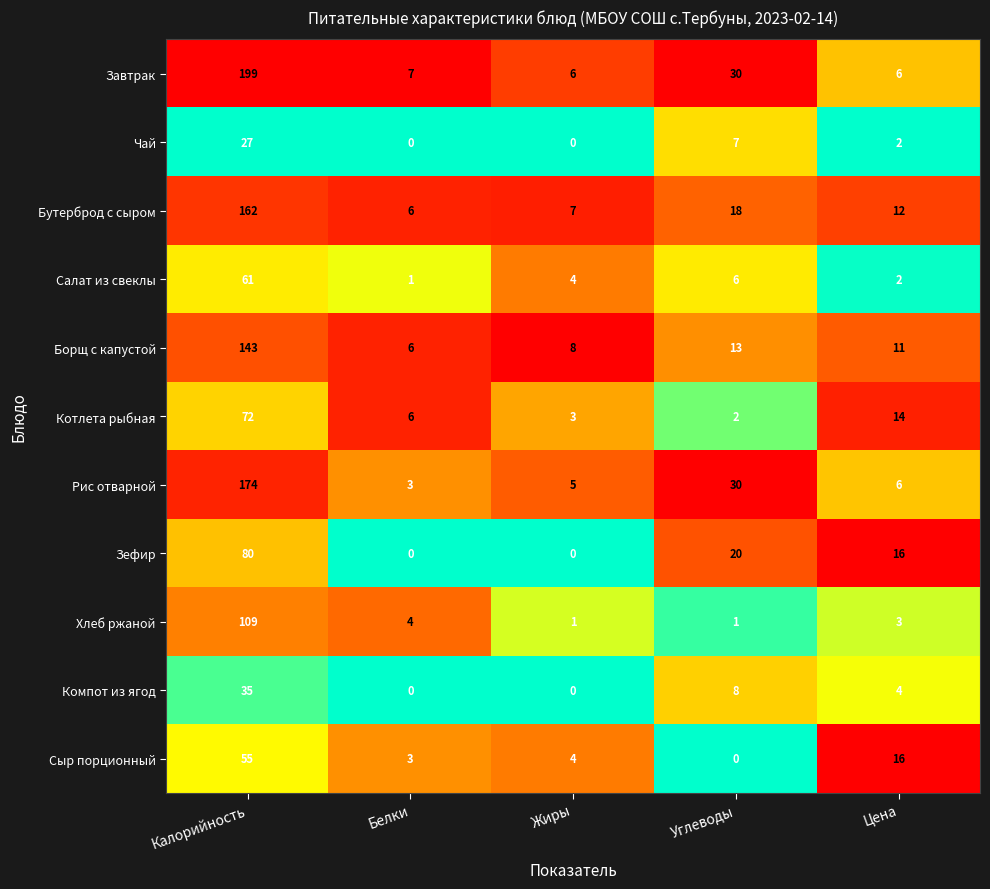

At which category is the sum across all series the highest?

Калорийность